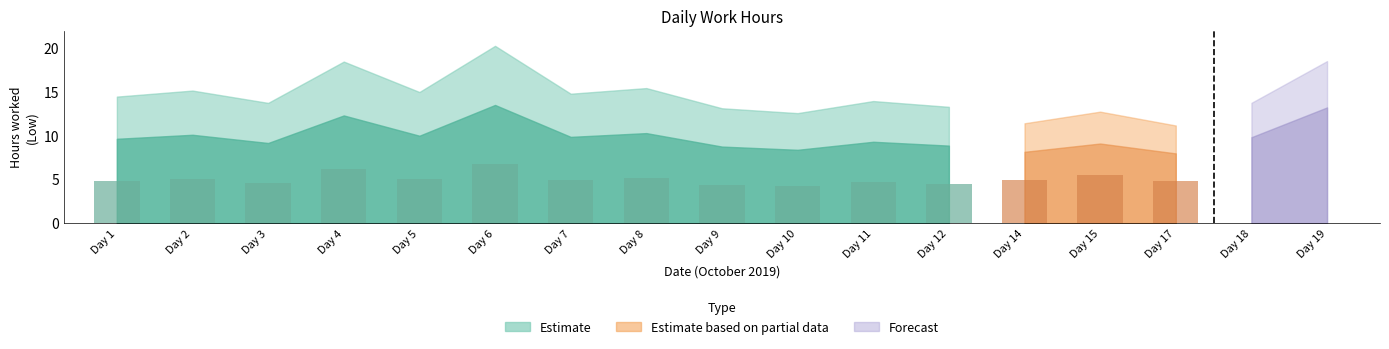

Is the value of Estimate at 2 greater than the value of Forecast at 10?

Yes